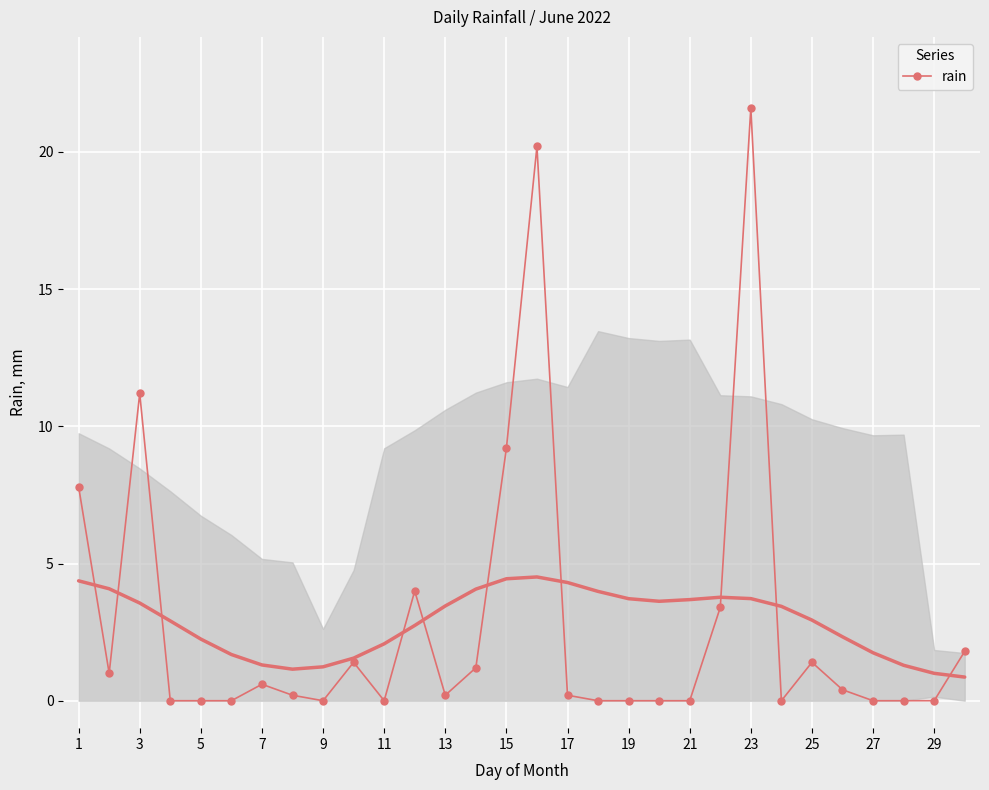

What is the maximum value for rain?

21.6